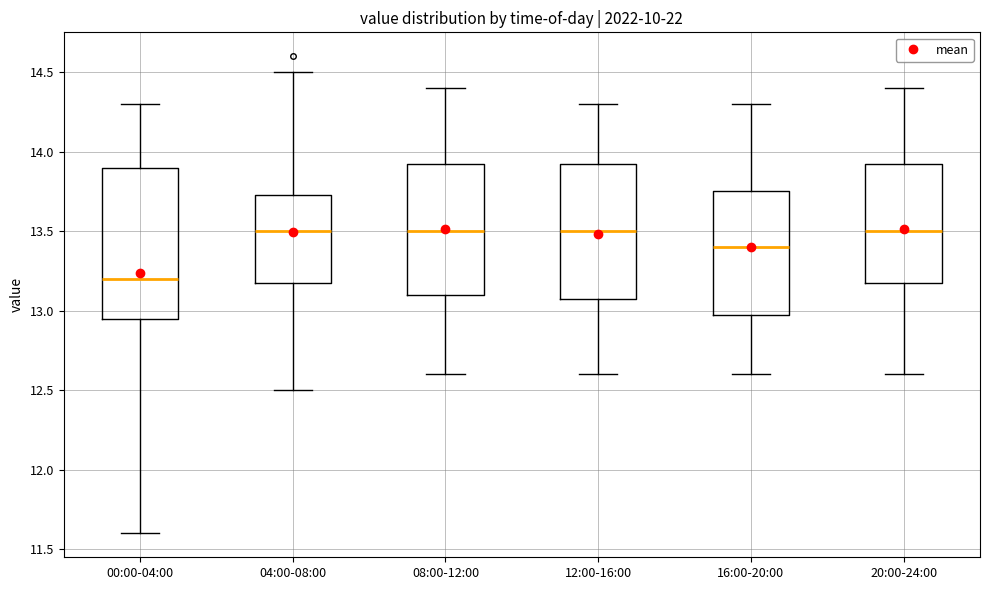

Reading left to right, transcribe this box plot: for each box, give where its median line is, the range the box spans, and where its two whiskers end, as read against the y-axis. The values are not printed on the chart, so give them approximately, as read against the axis.

00:00-04:00: median 13.20, box 12.95 to 13.90, whiskers 11.60 to 14.30
04:00-08:00: median 13.50, box 13.20 to 13.75, whiskers 12.50 to 14.50
08:00-12:00: median 13.50, box 13.10 to 13.95, whiskers 12.60 to 14.40
12:00-16:00: median 13.50, box 13.10 to 13.95, whiskers 12.60 to 14.30
16:00-20:00: median 13.40, box 13.00 to 13.75, whiskers 12.60 to 14.30
20:00-24:00: median 13.50, box 13.20 to 13.95, whiskers 12.60 to 14.40